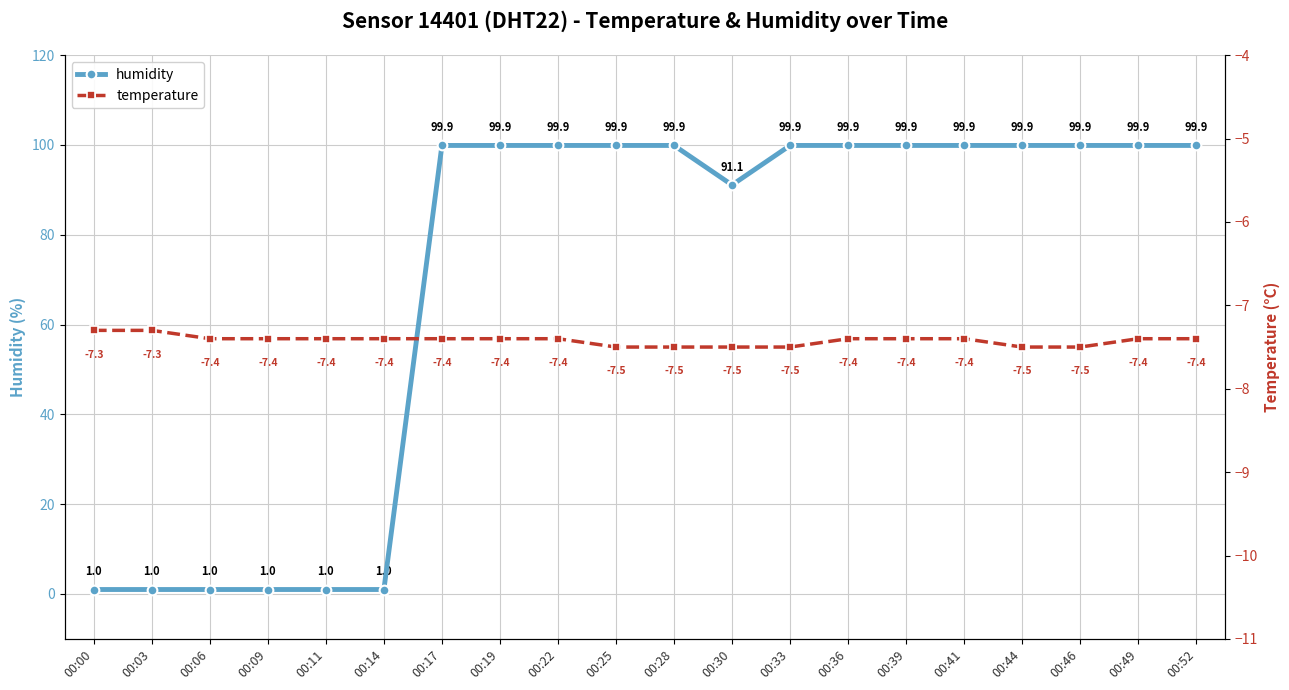

What are all the series names shown in the legend?

humidity, temperature